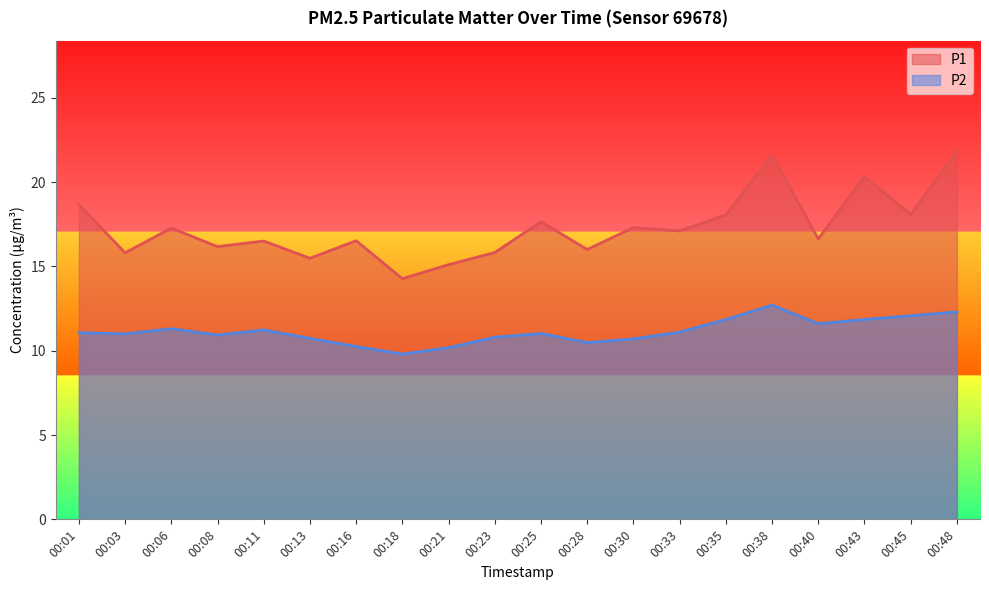

What is the smallest value displayed?

9.8